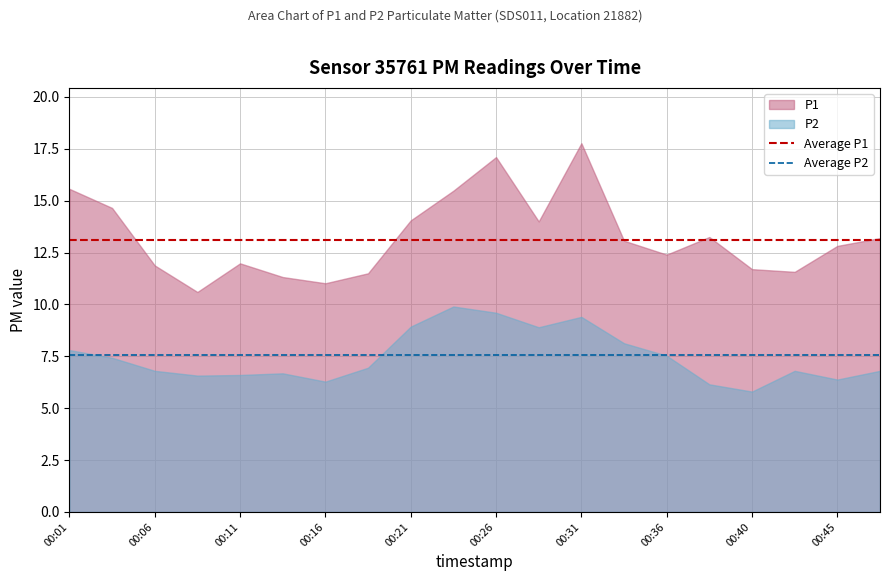

What is the spread (max minus min) of values at 00:40?

5.9